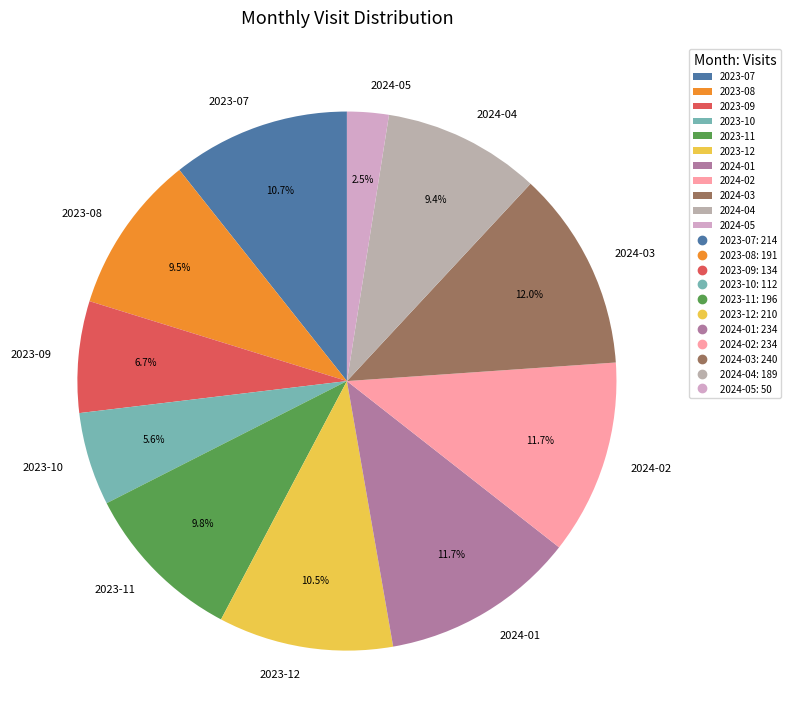

Count the number of slices in the pie.

11